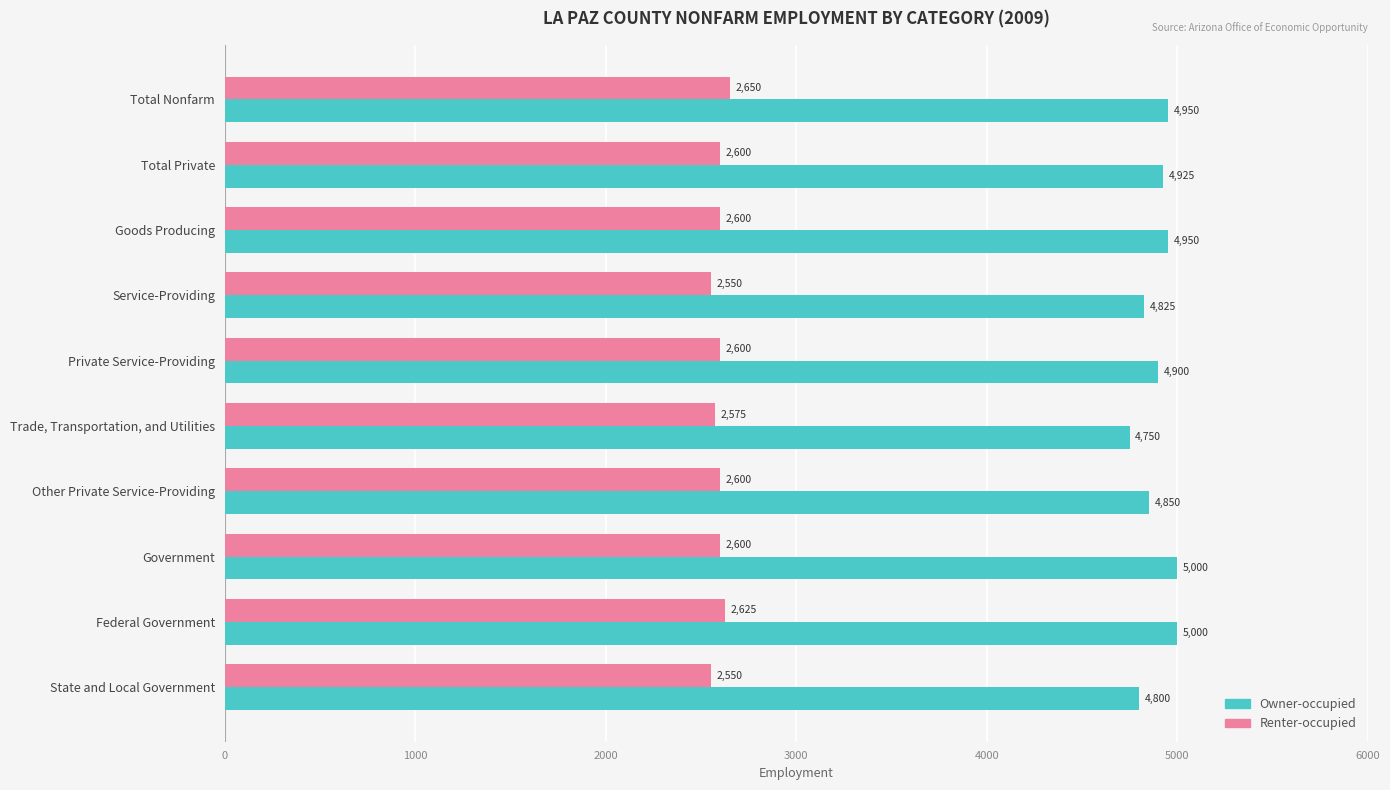

What is the smallest value displayed?

2550